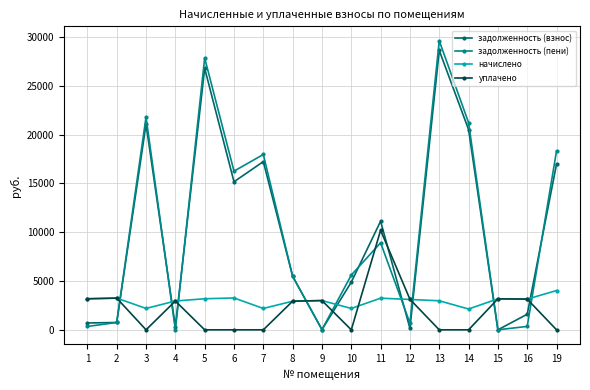

The value of начислено at 4 is 696.6. True or false?

False